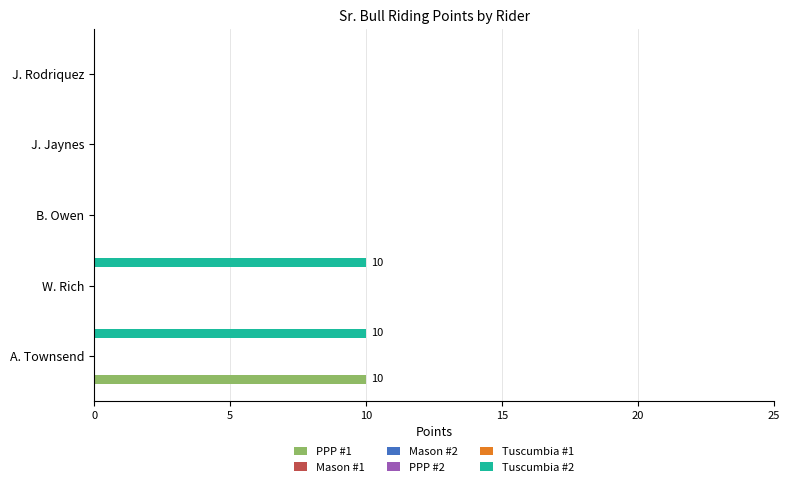

Reading left to right, list all the values displayed in this chart.

PPP #1: 10.0	0.0	0.0	0.0	0.0
Mason #1: 0.1	0.1	0.1	0.1	0.1
Mason #2: 0.1	0.1	0.1	0.1	0.1
PPP #2: 0.1	0.1	0.1	0.1	0.1
Tuscumbia #1: 0.1	0.1	0.1	0.1	0.1
Tuscumbia #2: 10.0	10.0	0.0	0.0	0.0